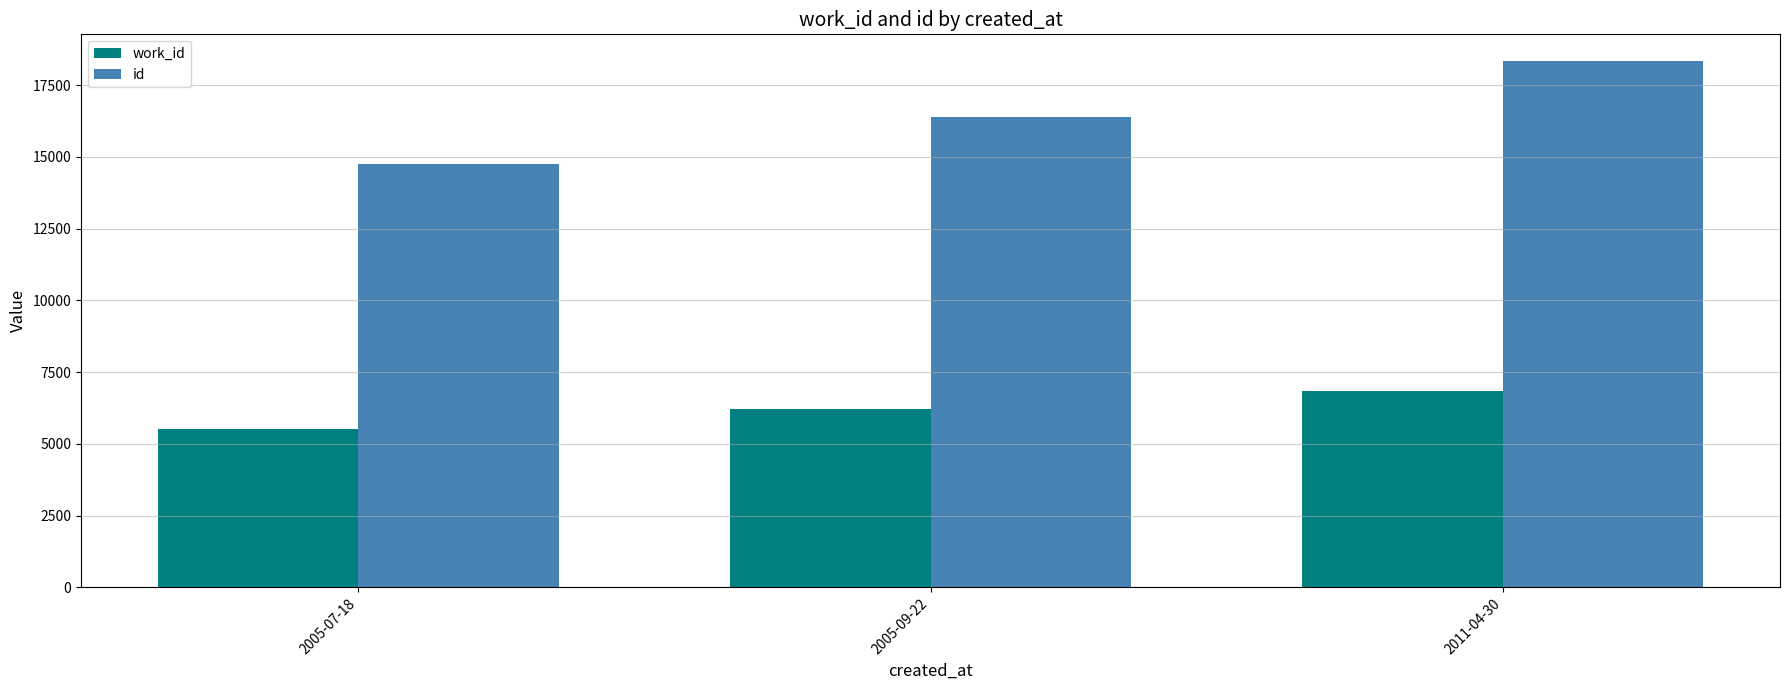

What is the value of the id bar at the 2nd from the left?

16404